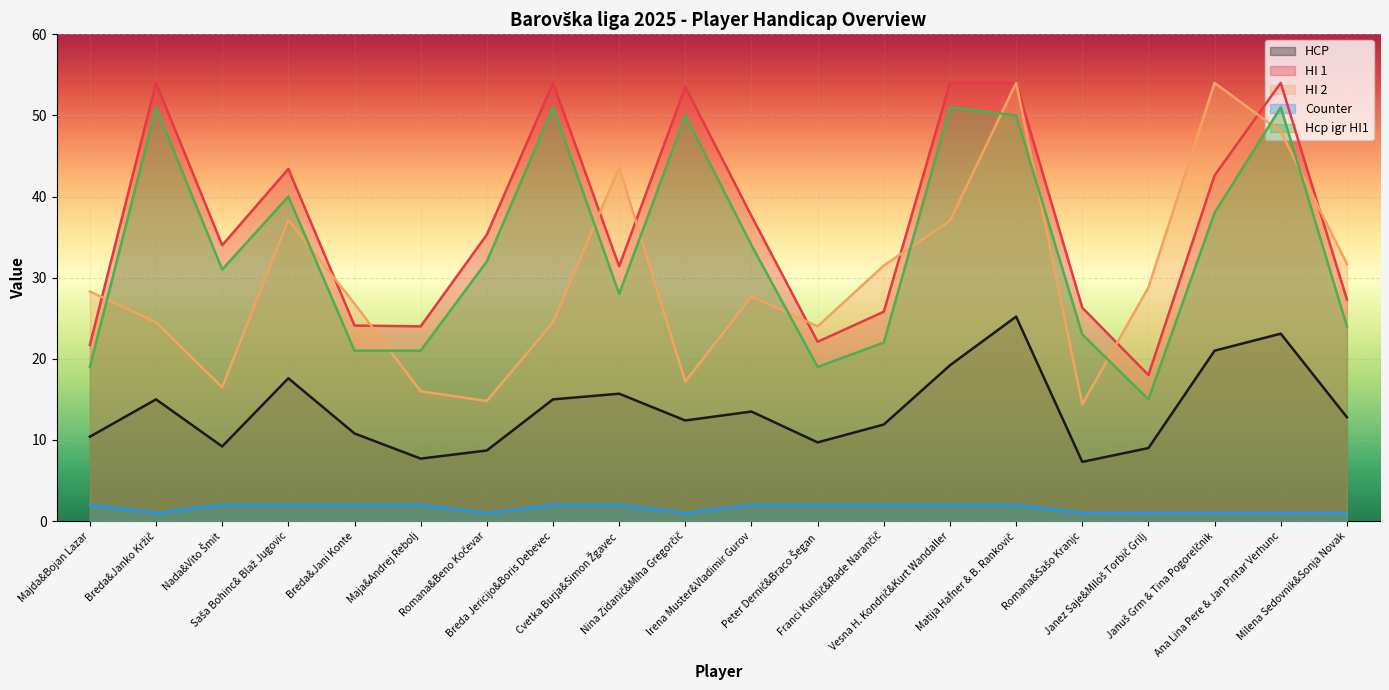

The value of HI 2 at Romana&Beno Kočevar is 14.8. True or false?

True